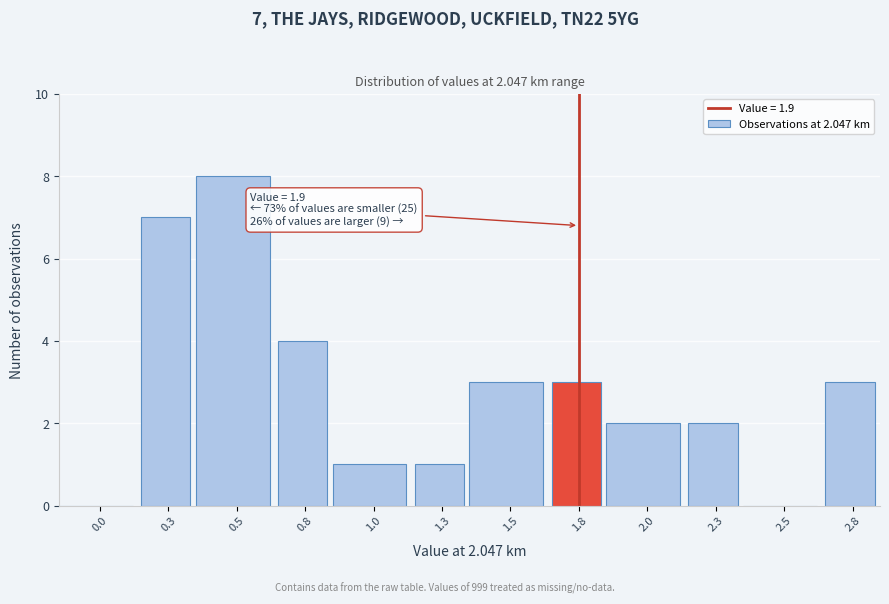

Reading left to right, extract all data points from this chart.

0.0=0	0.3=7	0.5=8	0.8=4	1.0=1	1.3=1	1.5=3	1.8=3	2.0=2	2.3=2	2.5=0	2.8=3